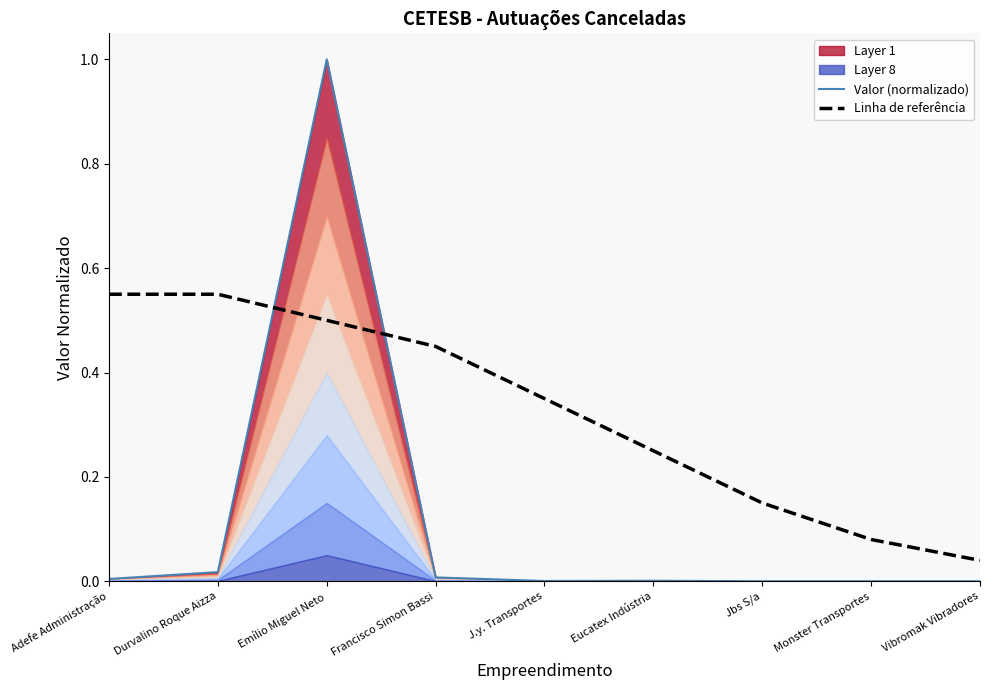

What is the maximum value for Valor (normalizado)?

1.0